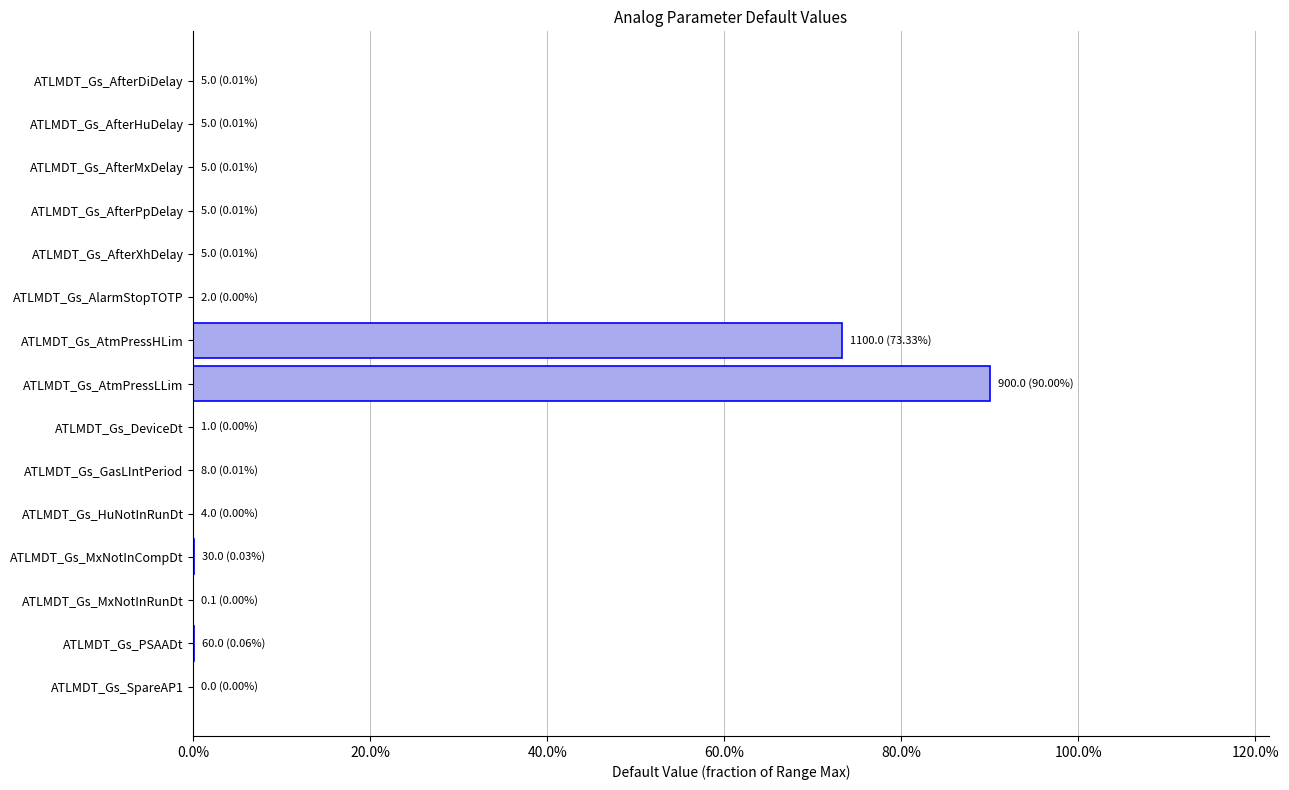

What is the average value?

0.1